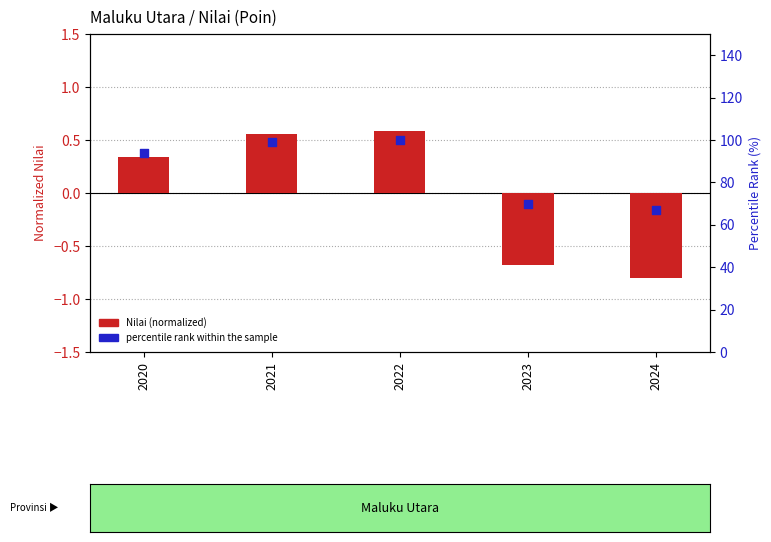

Which series contains the highest Y value?

percentile rank within the sample